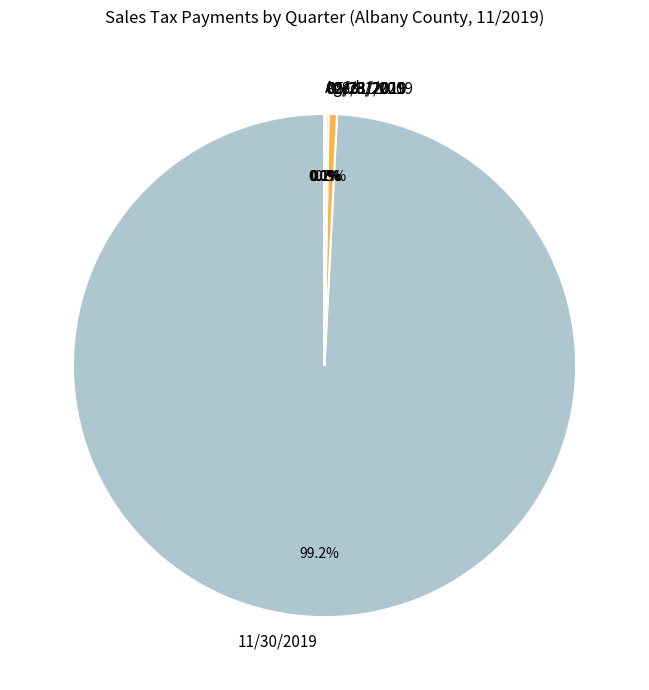

How much of the chart is everything except 08/31/2019?

99.5%